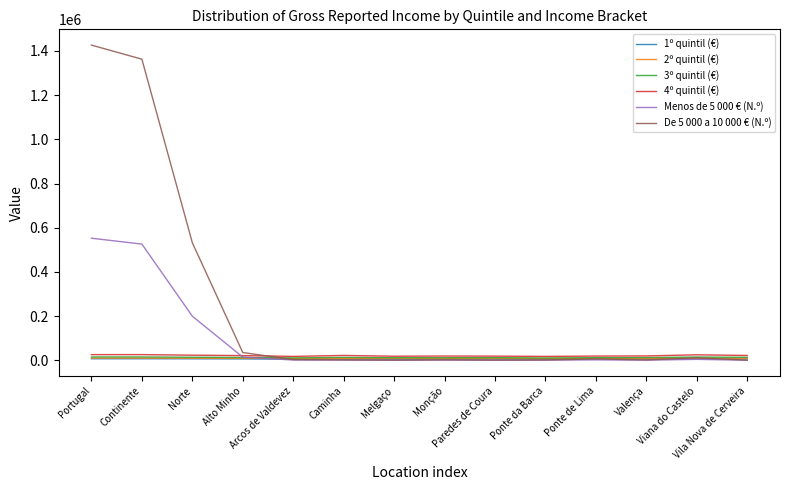

At which label does Menos de 5 000 € (N.º) reach its peak?

Portugal